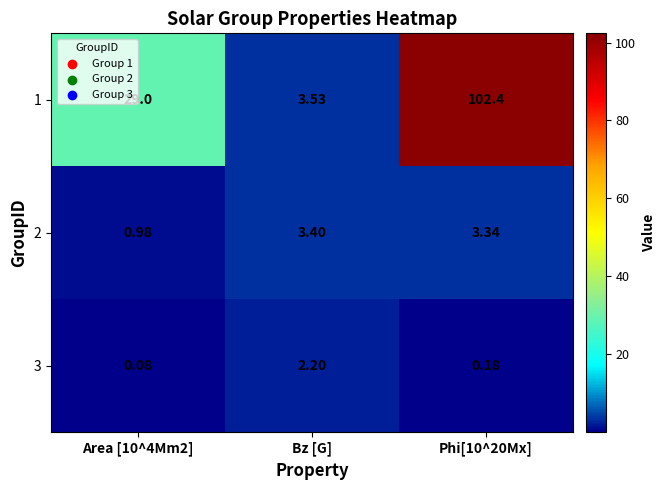

At which label does 2 first exceed 3?

Bz [G]